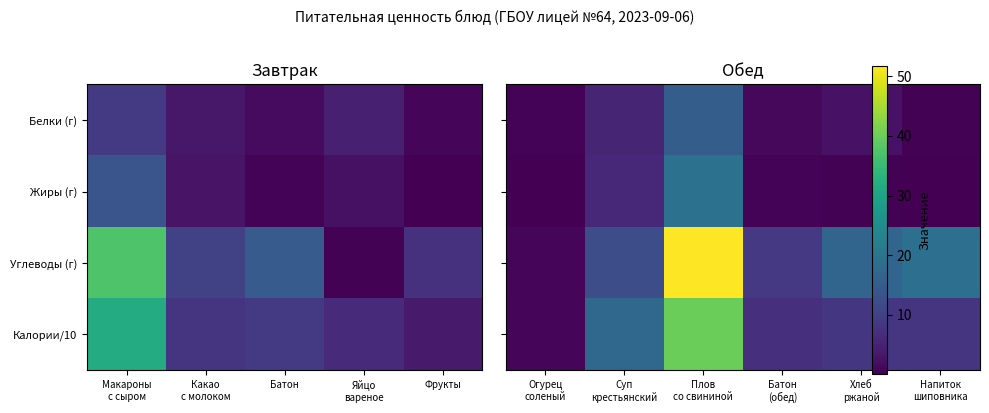

Where is Углеводы (г) nearest to the value 26?

Напиток шиповника